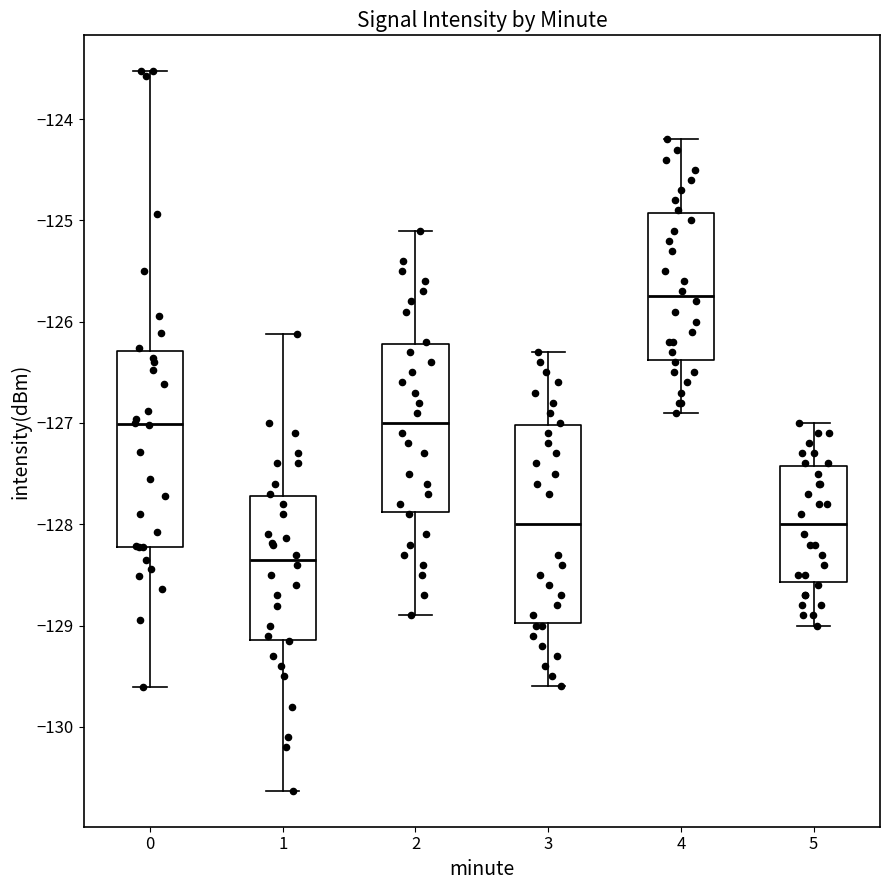

Where does the upper whisker of the box at x = 5 end on the y-axis? The values are not printed on the chart, so give them approximately, as read against the axis.

-127.0